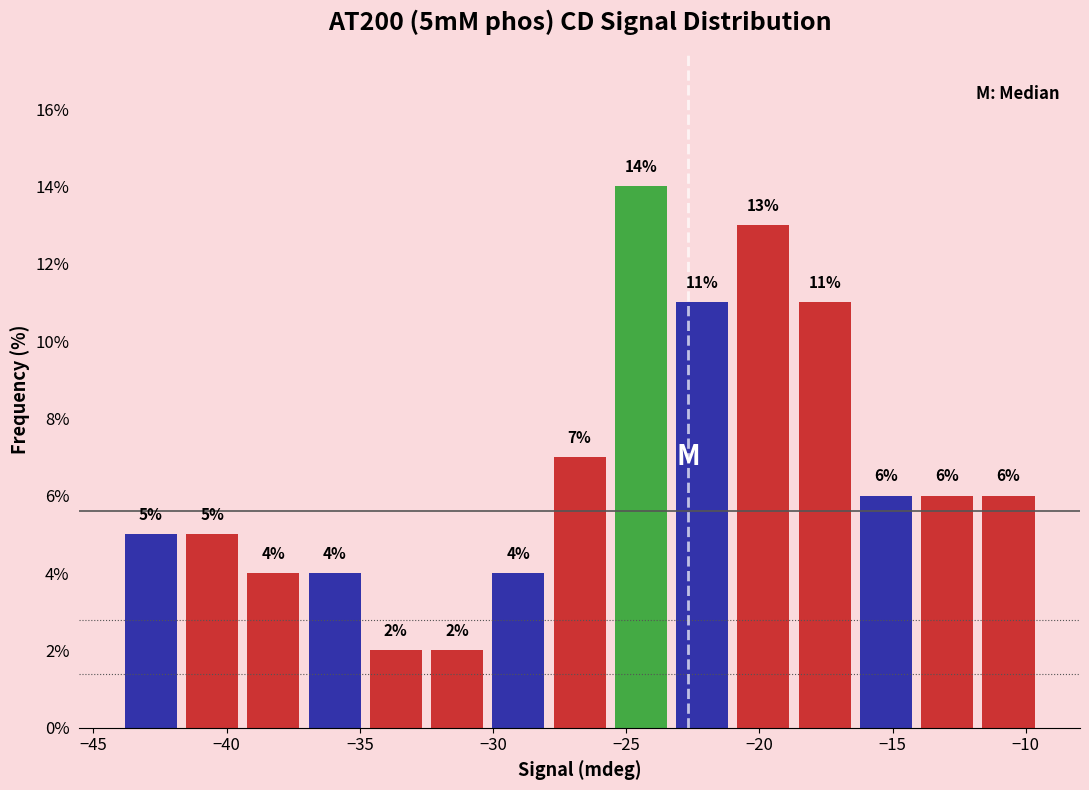

Reading left to right, list every bar in this chart as the range it spans on the x-axis followed by its height. The bar edges are not printed on the chart, so give them approximately, as read against the axis.

-44.0 to -41.7: 5
-41.7 to -39.4: 5
-39.4 to -37.1: 4
-37.1 to -34.8: 4
-34.8 to -32.5: 2
-32.5 to -30.2: 2
-30.2 to -27.9: 4
-27.9 to -25.6: 7
-25.6 to -23.3: 14
-23.3 to -21.0: 11
-21.0 to -18.7: 13
-18.7 to -16.4: 11
-16.4 to -14.1: 6
-14.1 to -11.8: 6
-11.8 to -9.5: 6